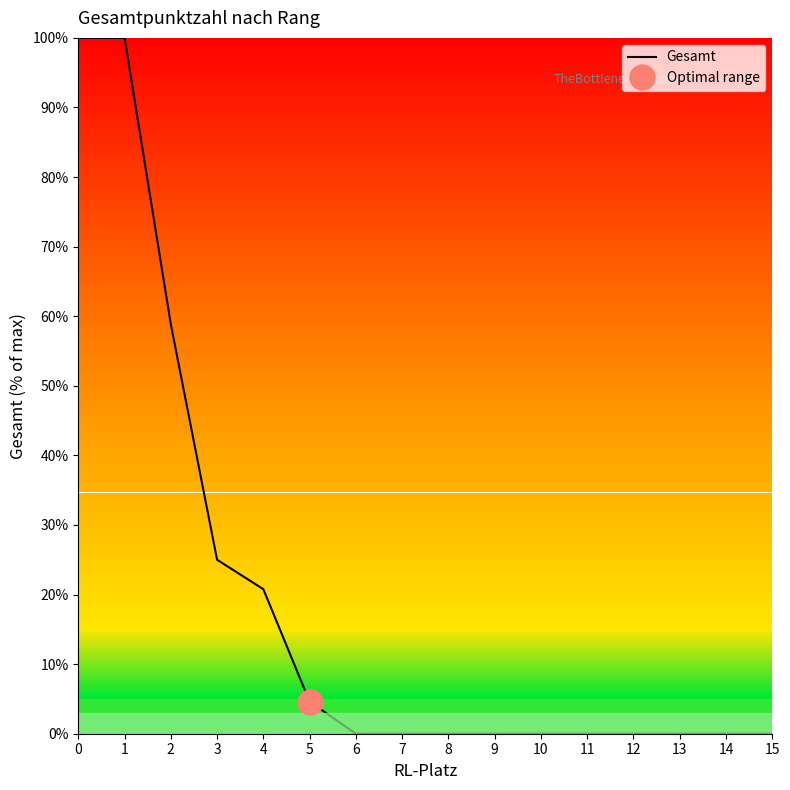

True or false: the data shows 58.8 at 2.

True